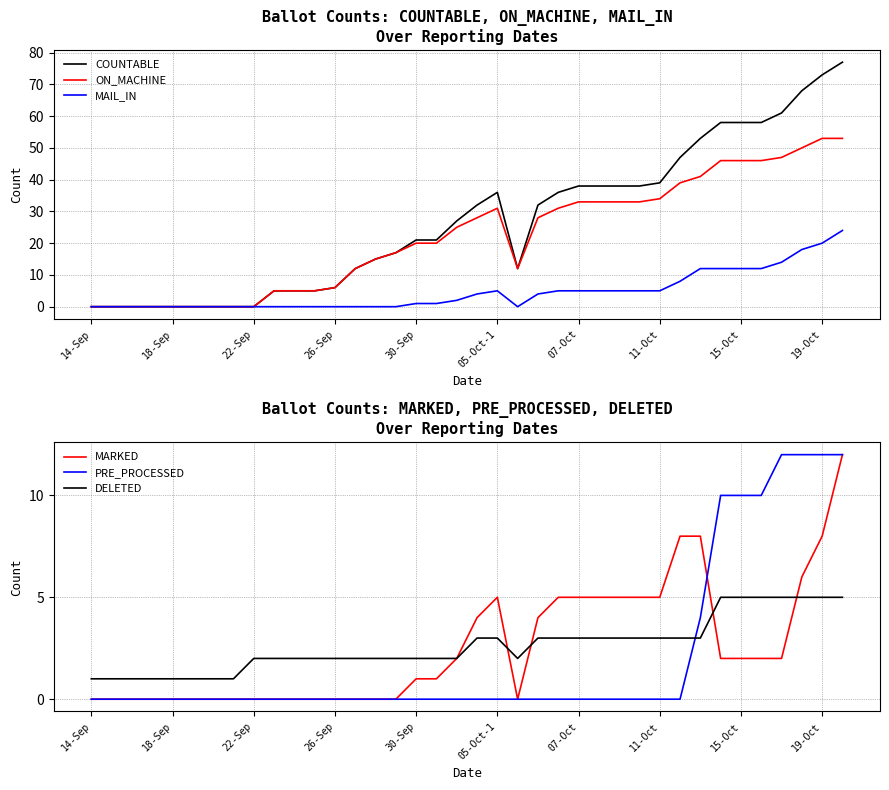

How many values in the MAIL_IN series exceed 2?

18